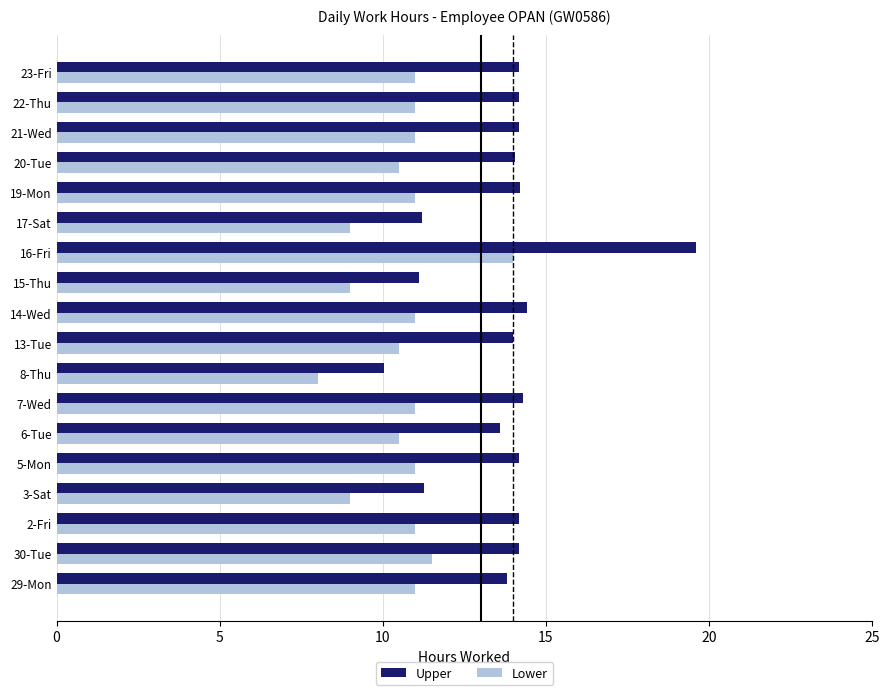

True or false: Lower has a value of 9.0 at 3-Sat.

True